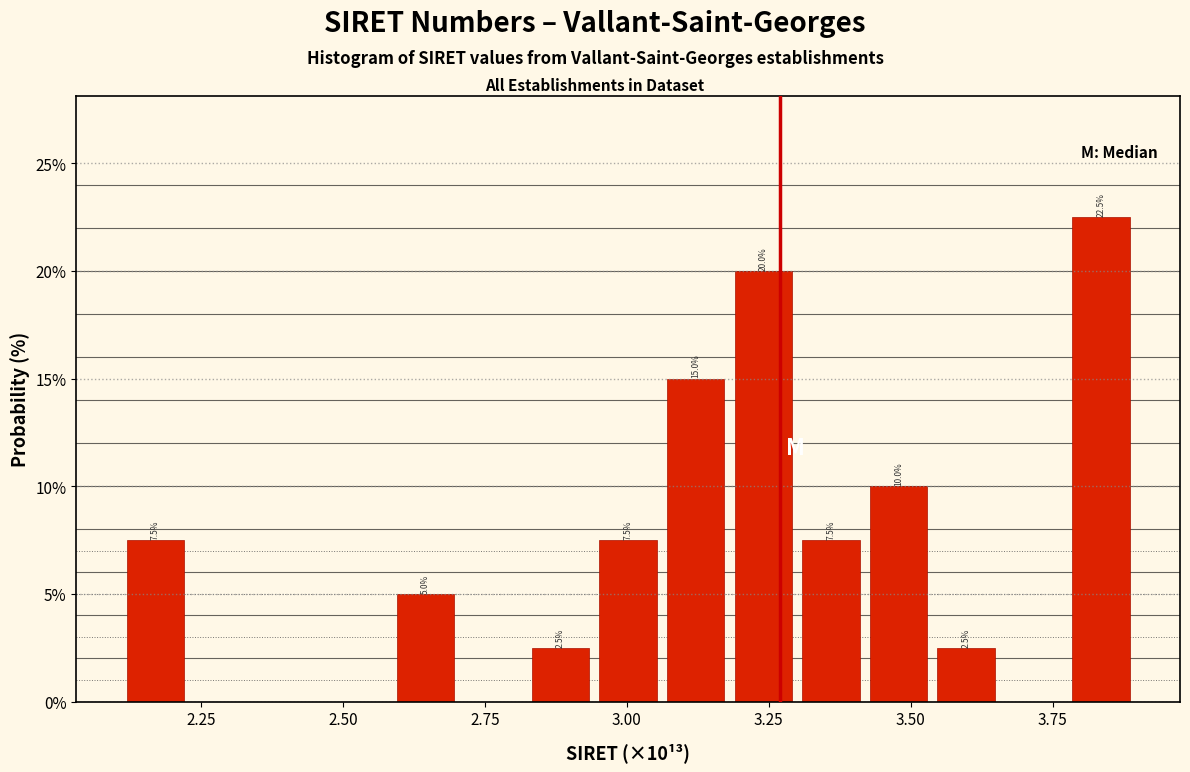

Around what value on the x-axis is the tallest bar? Give the approximate position of its centre, as read against the axis.

3.85